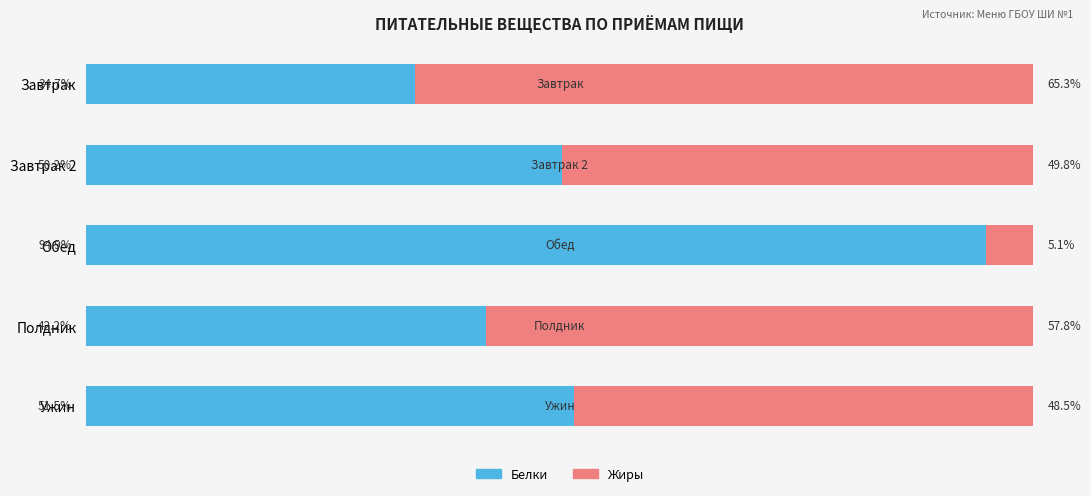

At which label does Белки reach its peak?

Обед